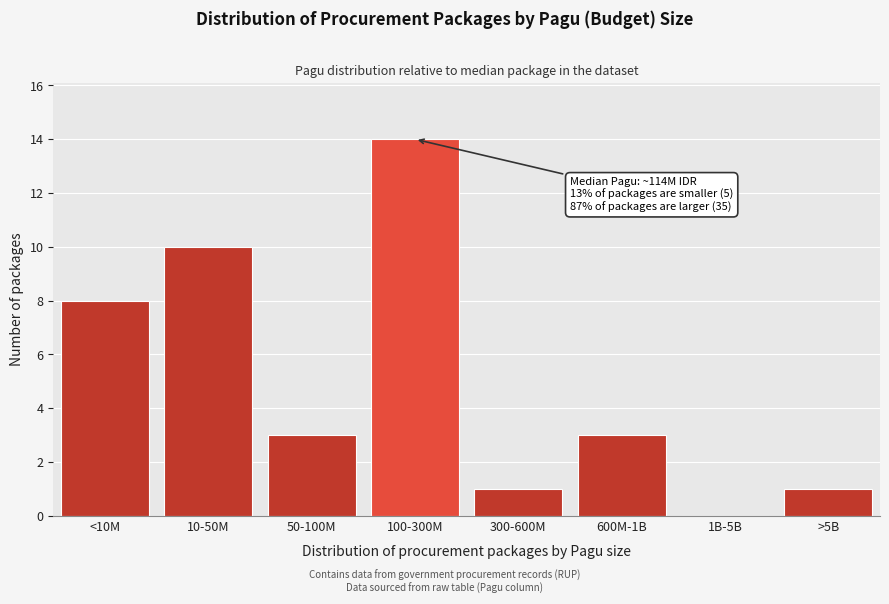

Reading left to right, list all the values displayed in this chart.

<10M=8	10-50M=10	50-100M=3	100-300M=14	300-600M=1	600M-1B=3	1B-5B=0	>5B=1